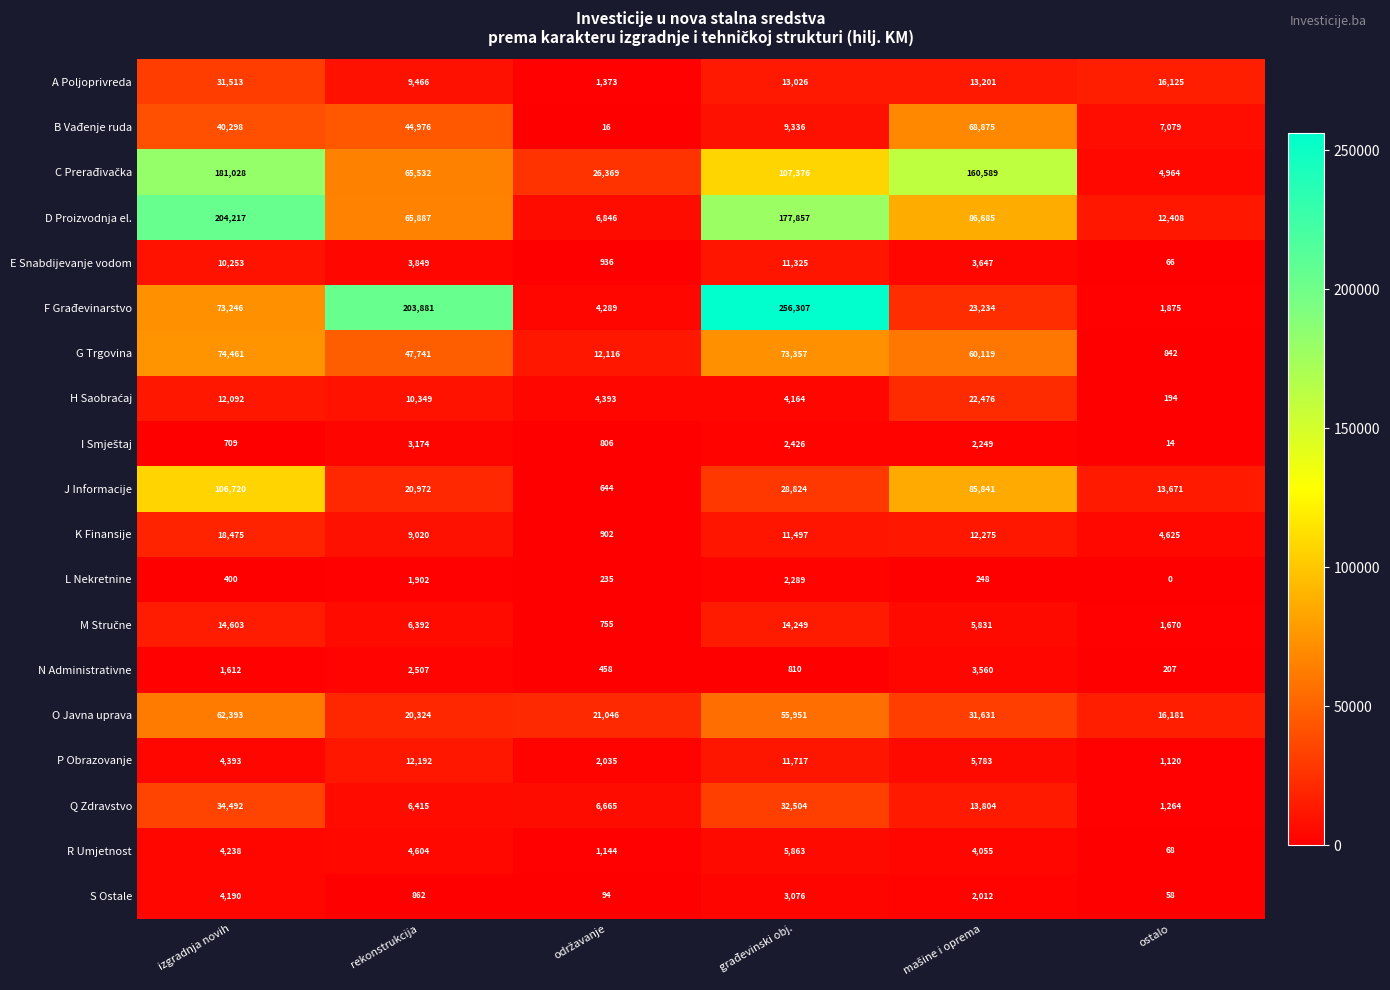

What value does the B Vađenje ruda series have at ostalo, to the nearest 100?

7100